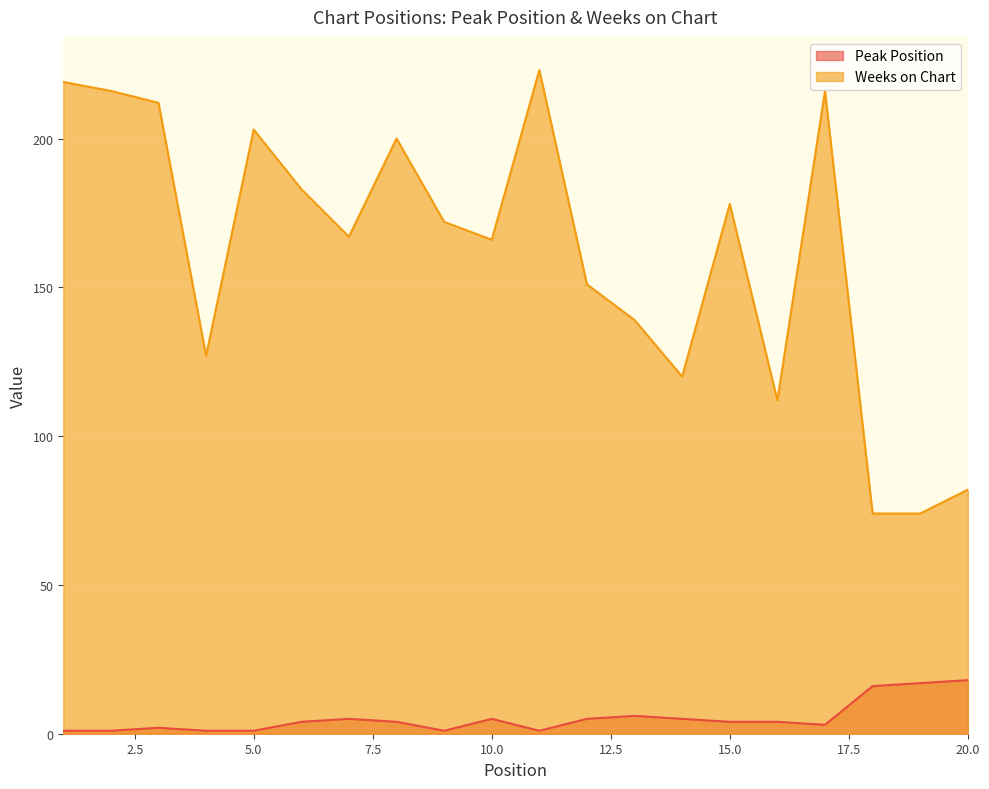

What is the total value across all series at 15.0?

182